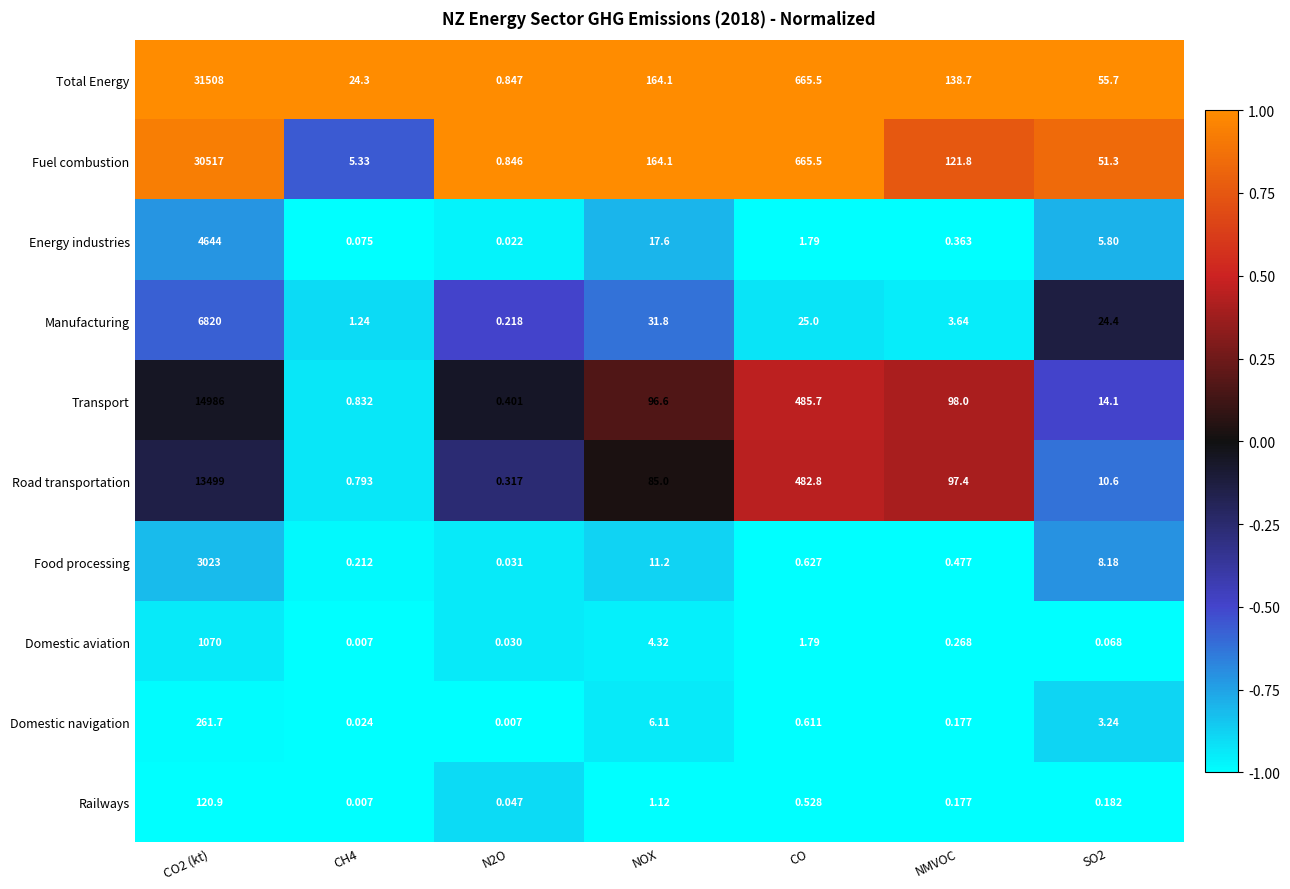

Which series has the largest total across all categories?

Total Energy